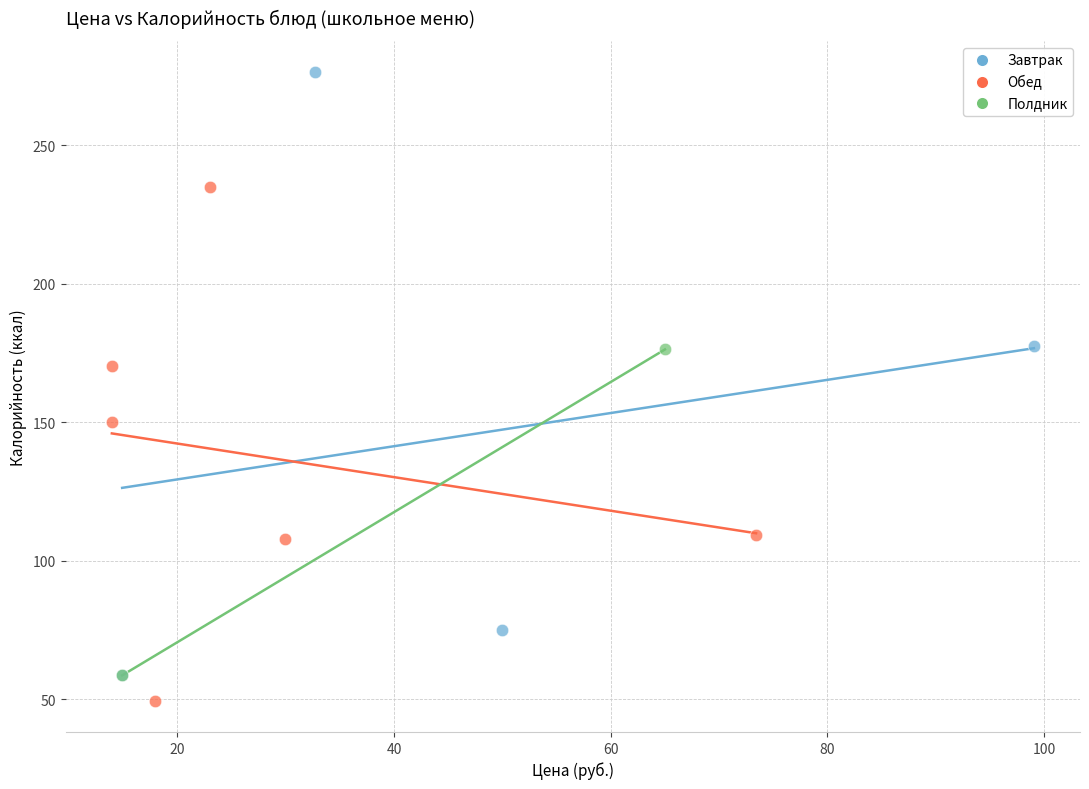

What are all the series names shown in the legend?

Завтрак, Обед, Полдник